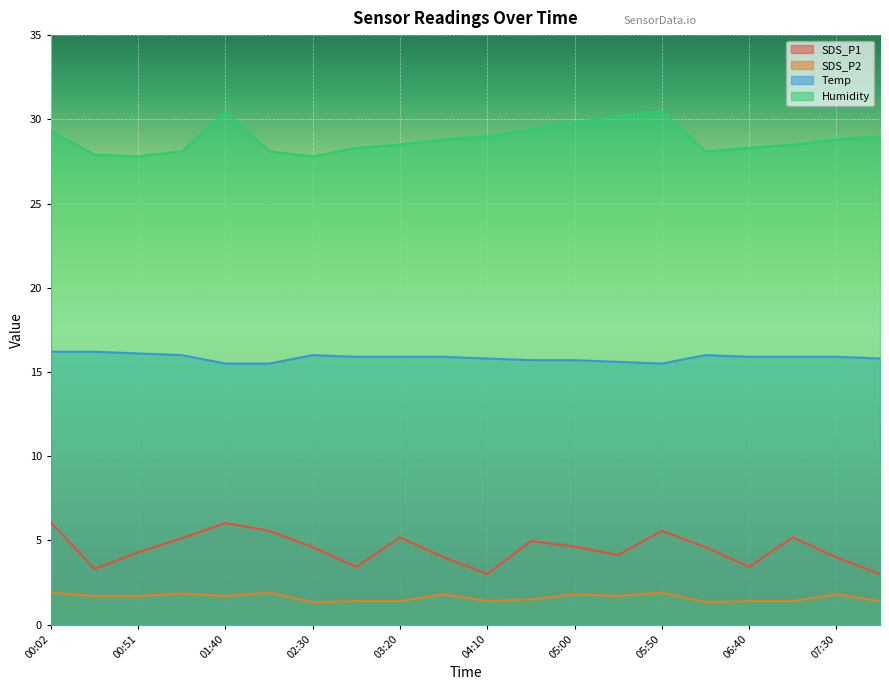

What is the value of the SDS_P1 point at the 20th from the left?

3.0